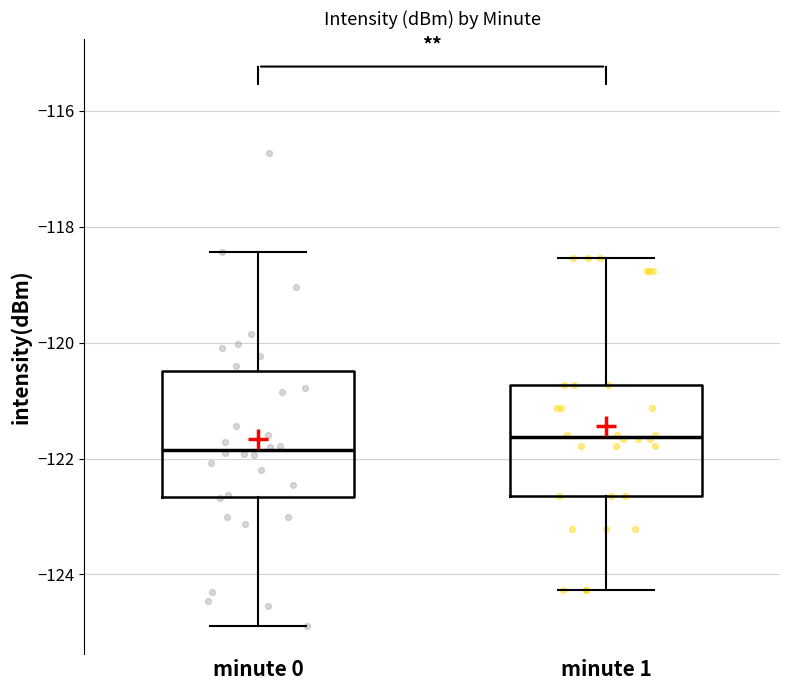

Reading left to right, transcribe this box plot: for each box, give where its median line is, the range the box spans, and where its two whiskers end, as read against the y-axis. The values are not printed on the chart, so give them approximately, as read against the axis.

minute 0: median -121.8, box -122.6 to -120.4, whiskers -124.8 to -118.4
minute 1: median -121.6, box -122.6 to -120.8, whiskers -124.2 to -118.6